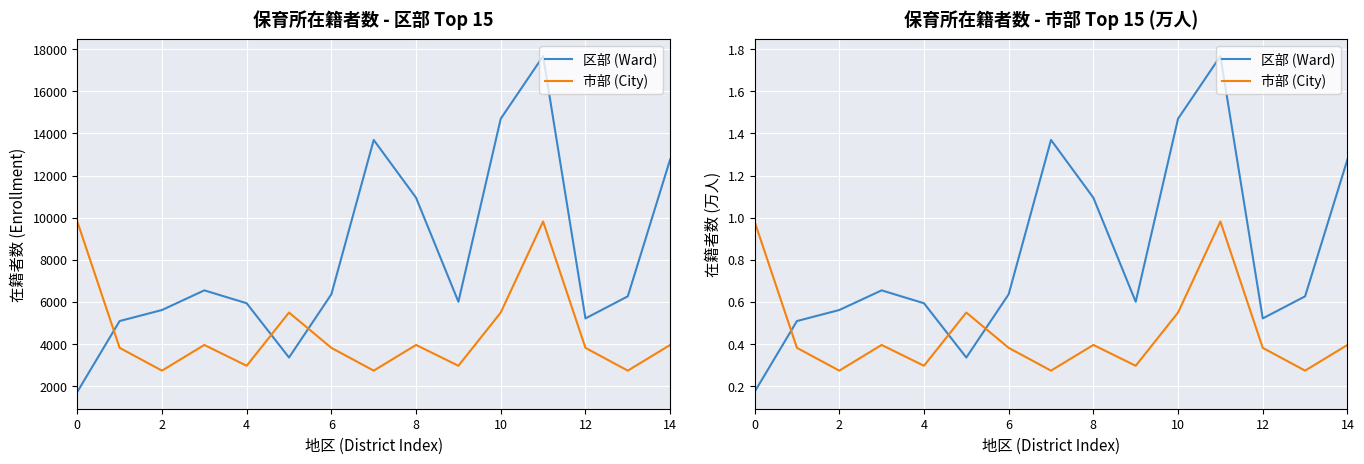

How many interior local valleys does the 市部 (City) series have?

5